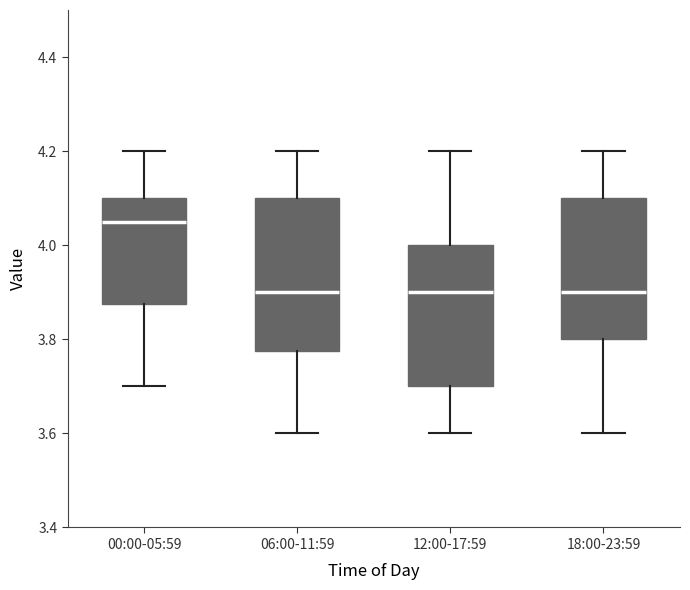

Where is the lower edge of the box for 12:00-17:59 on the y-axis? The values are not printed on the chart, so give them approximately, as read against the axis.

3.70